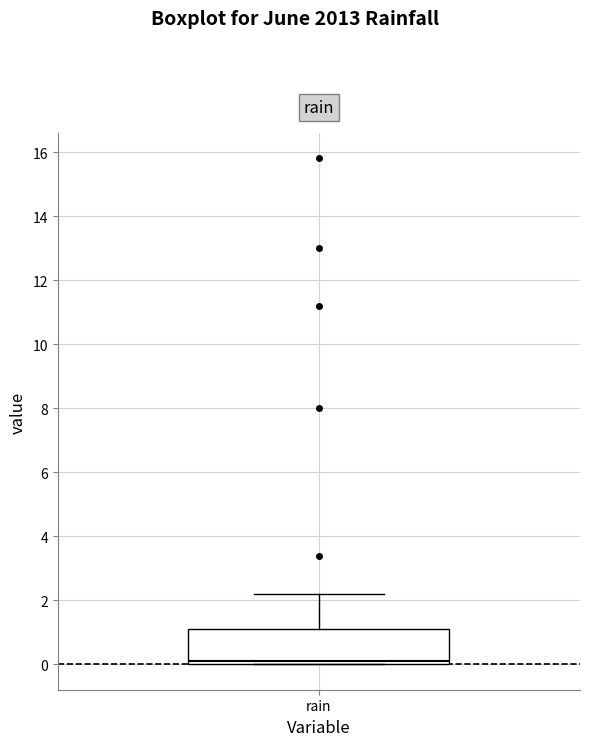

Where is the lower edge of the box for rain on the y-axis? The values are not printed on the chart, so give them approximately, as read against the axis.

0.0